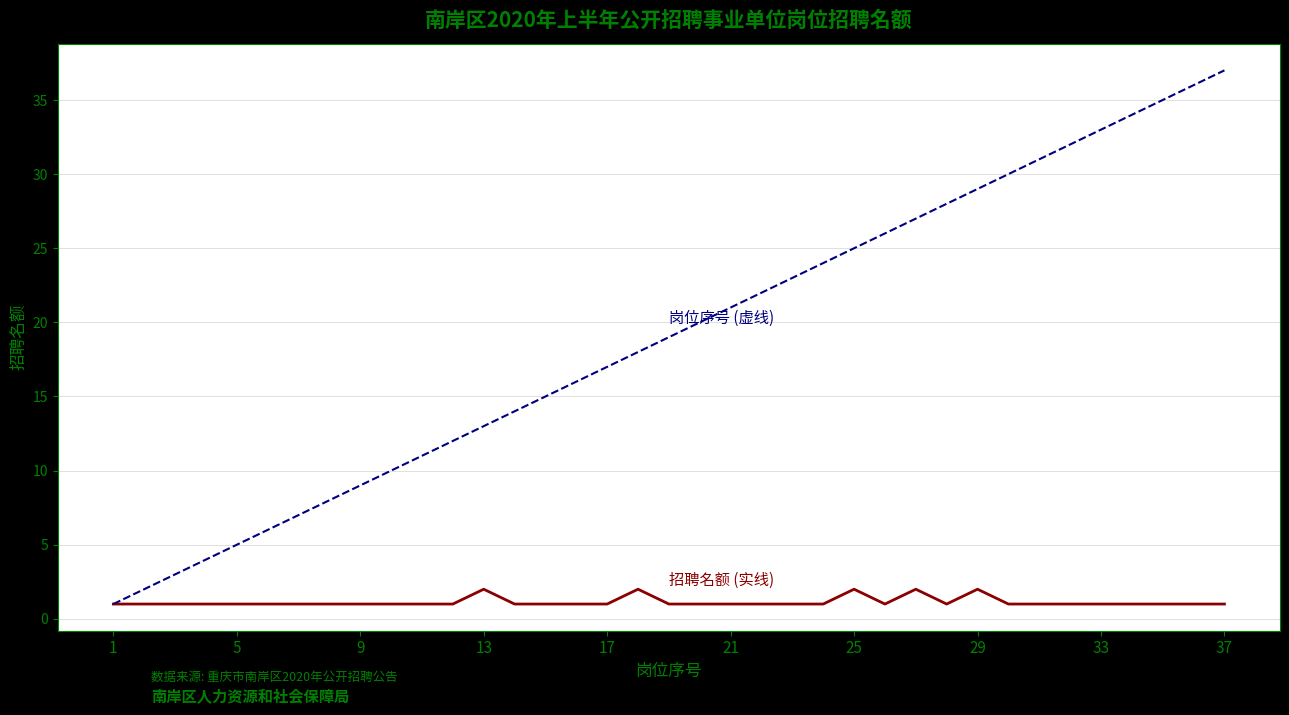

What is the maximum value shown in the chart?

37